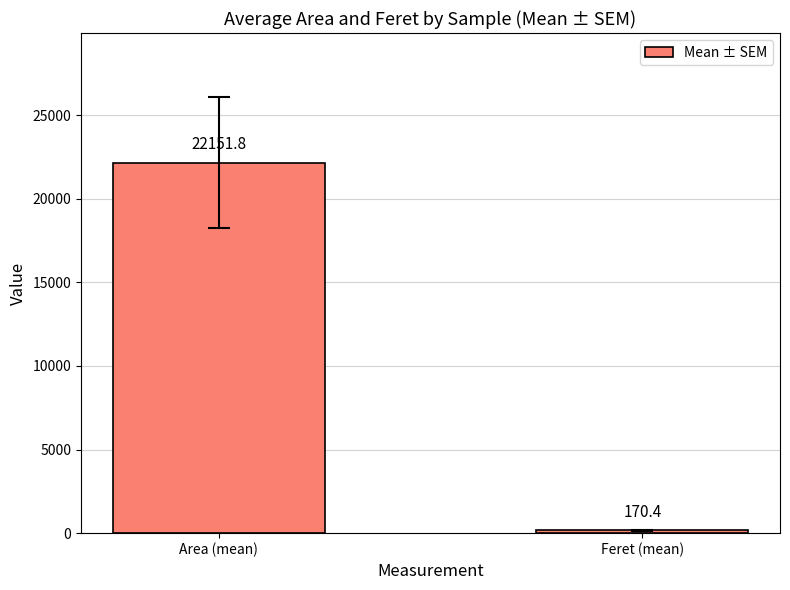

What is the change in value from Area (mean) to Feret (mean)?

-21981.4